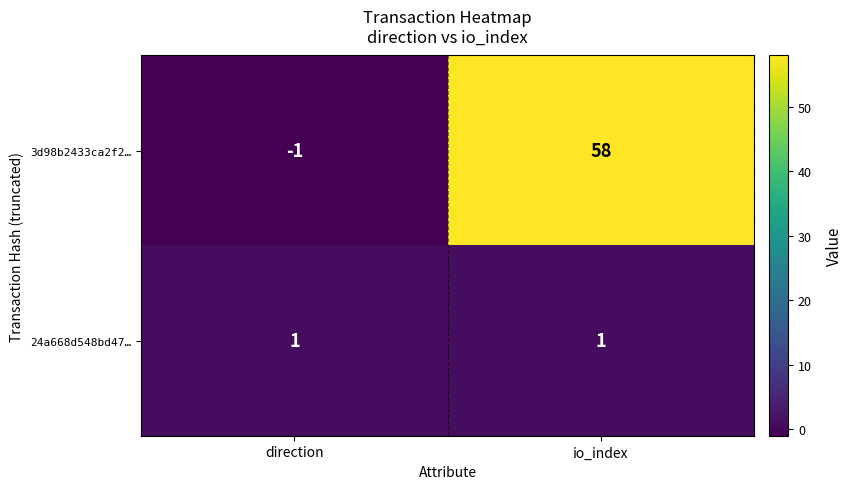

Is it true that 3d98b2433ca2f2… equals 58 at io_index?

True